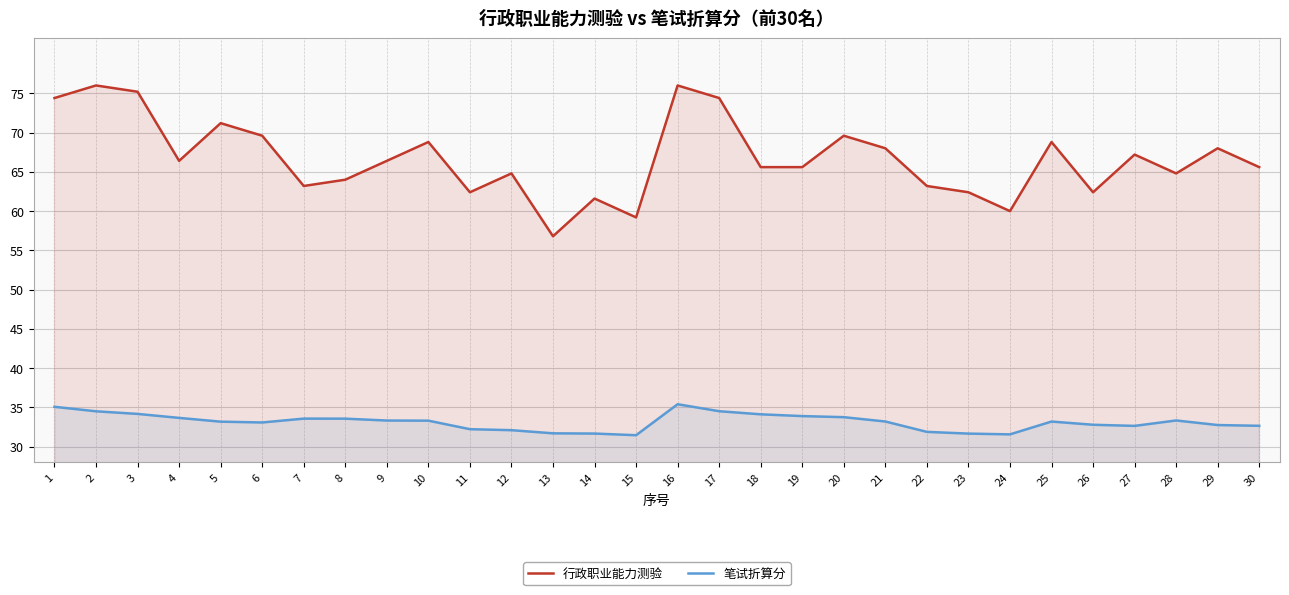

How many interior local valleys does the 笔试折算分 series have?

4